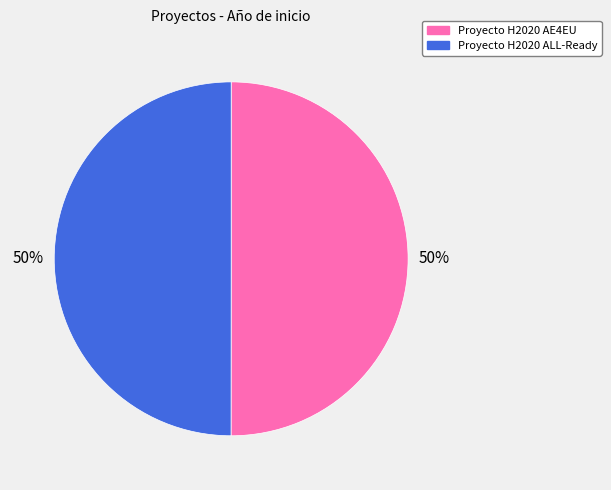

Do Proyecto H2020 ALL-Ready and Proyecto H2020 AE4EU together represent more than half of the pie?

Yes